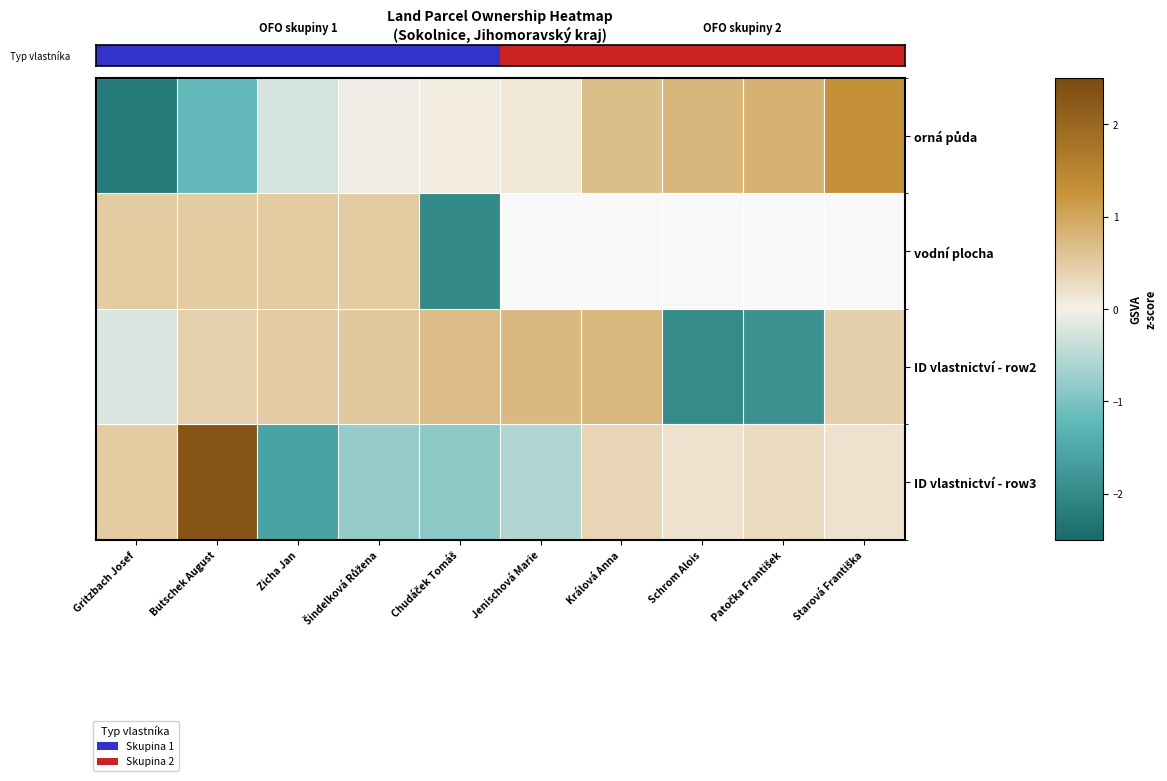

Which series has the widest spread of values?

ID vlastnictví - row3